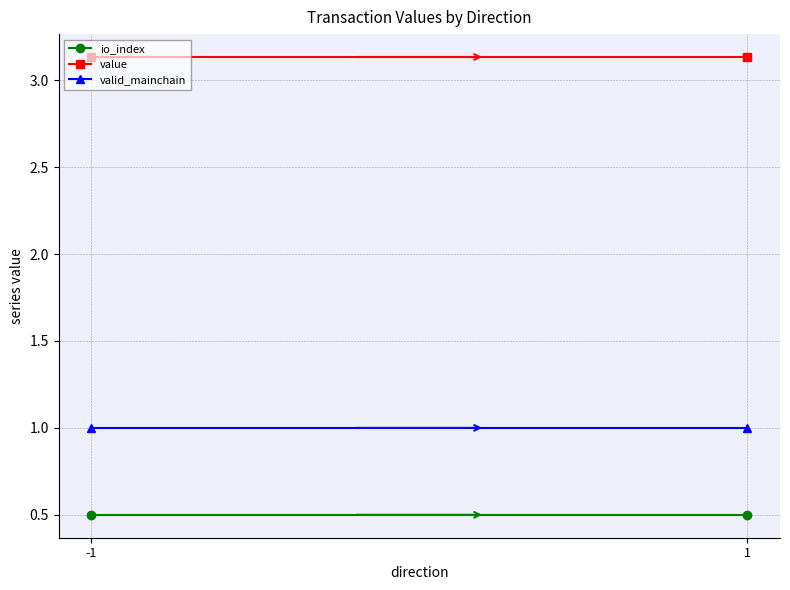

What is the value of the io_index point at the 1st from the left?

0.5